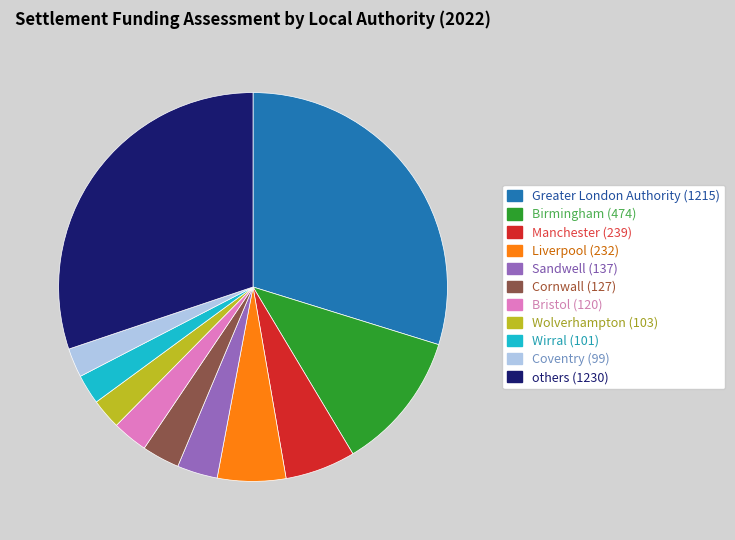

Is there any slice that represents more than half of the pie?

No